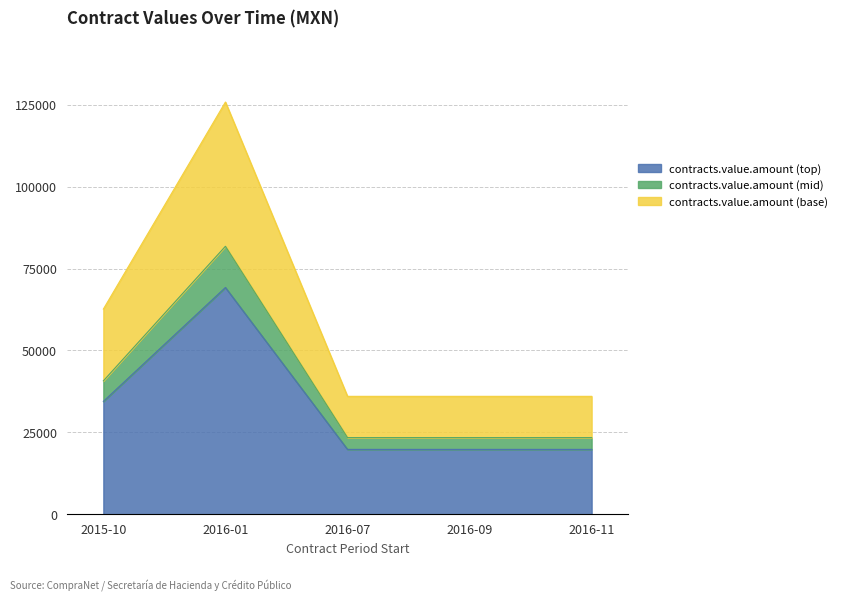

True or false: the data has more than 0 interior local peaks.

True